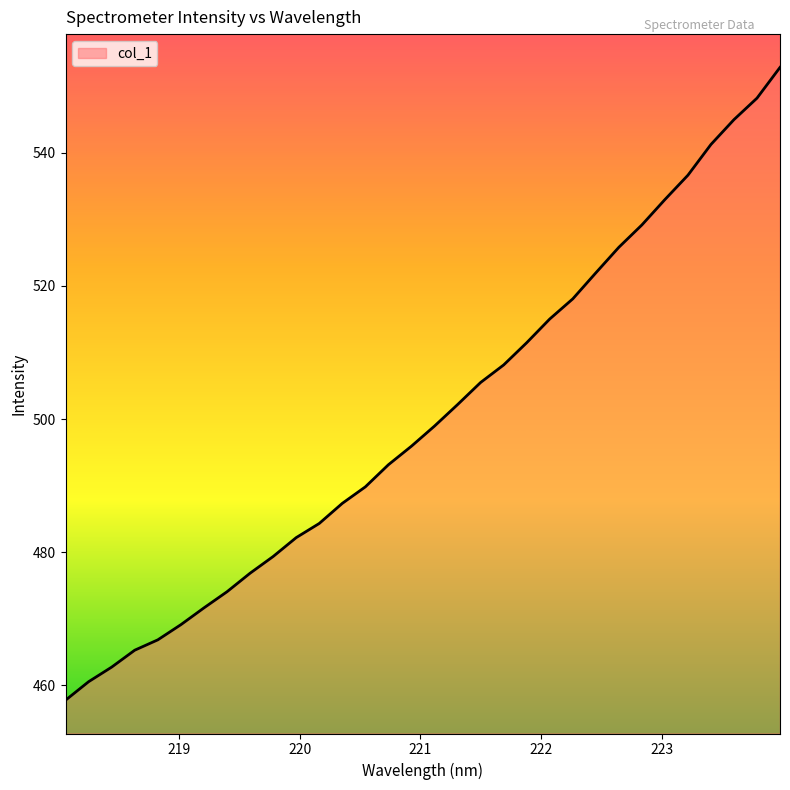

What is the average value?

500.3